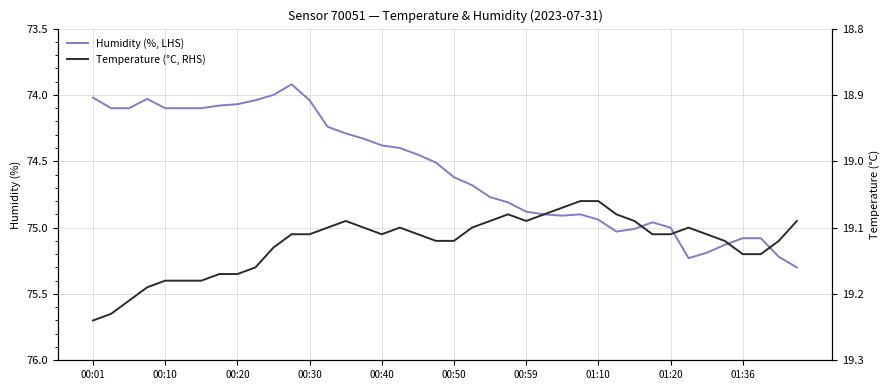

In Humidity (%, LHS), how many points are higher than both neighbors (excluding endpoints)?

3